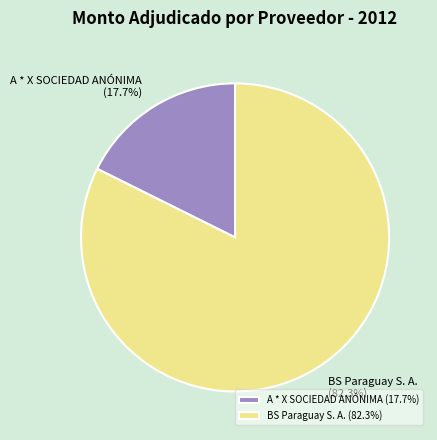

Between BS Paraguay S. A. and A * X SOCIEDAD ANÓNIMA, which is larger?

BS Paraguay S. A.